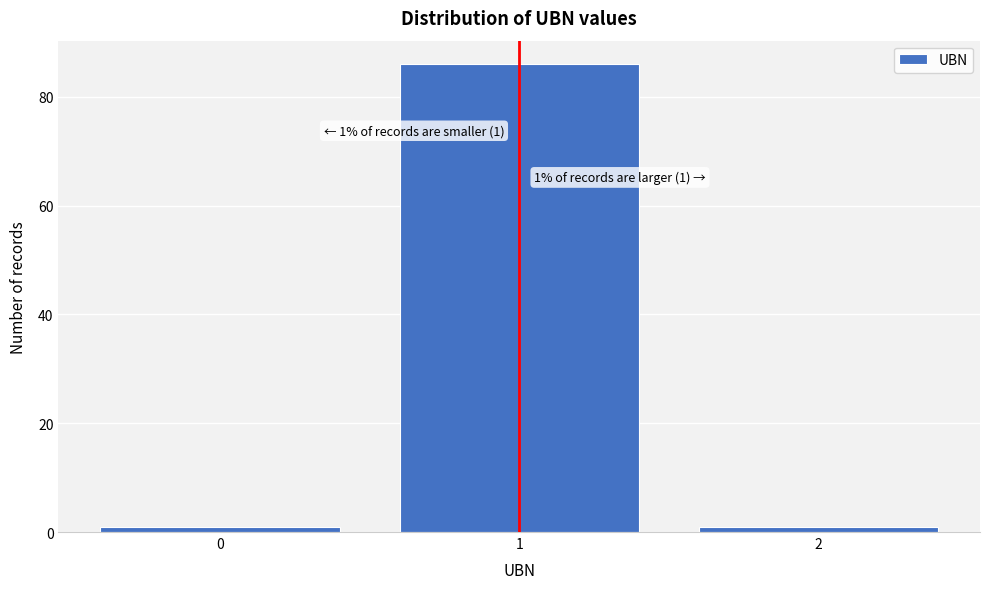

Reading left to right, what are all the values shown in this chart?

0=1	1=86	2=1